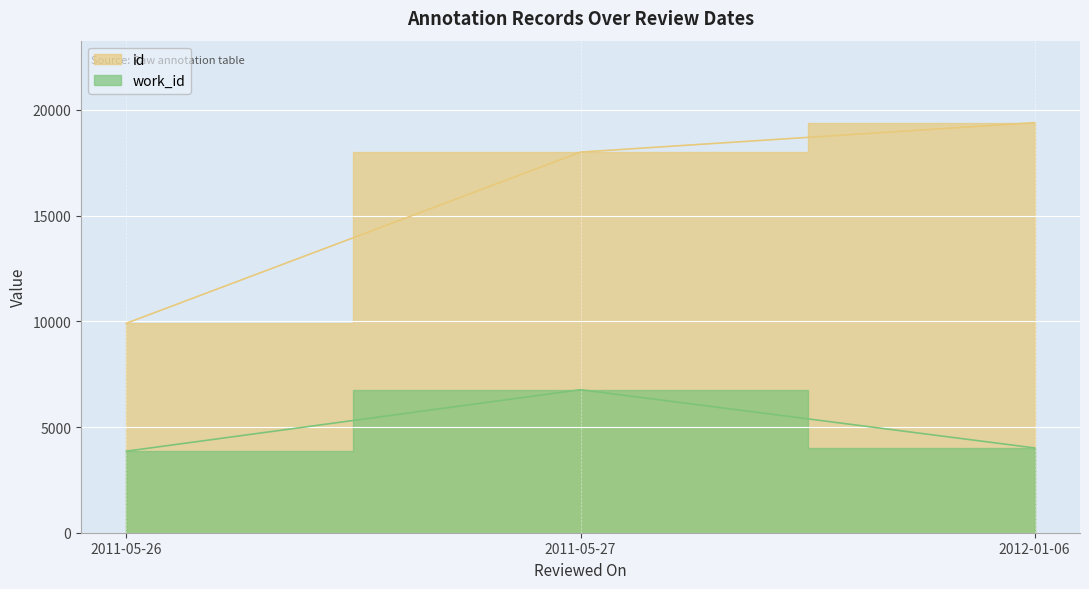

How many id values are between 9907 and 19393?

3